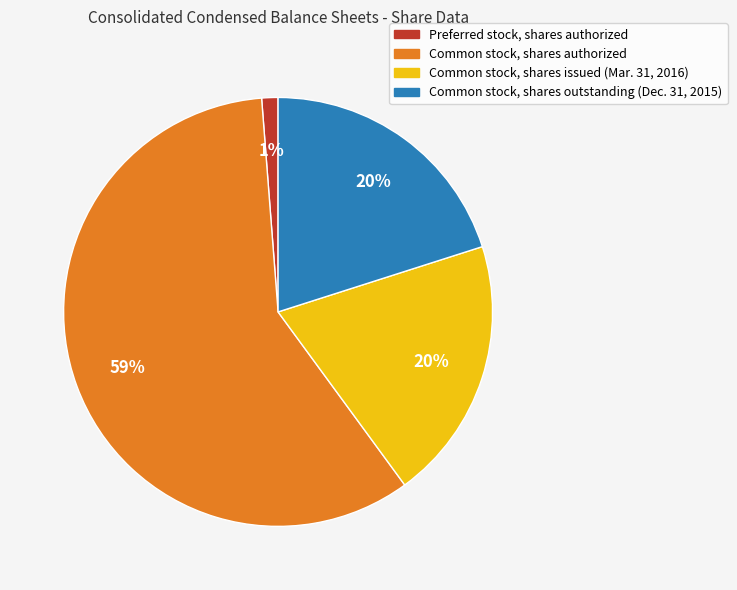

Which has a higher value, Common stock, shares authorized or Common stock, shares outstanding (Dec. 31, 2015)?

Common stock, shares authorized